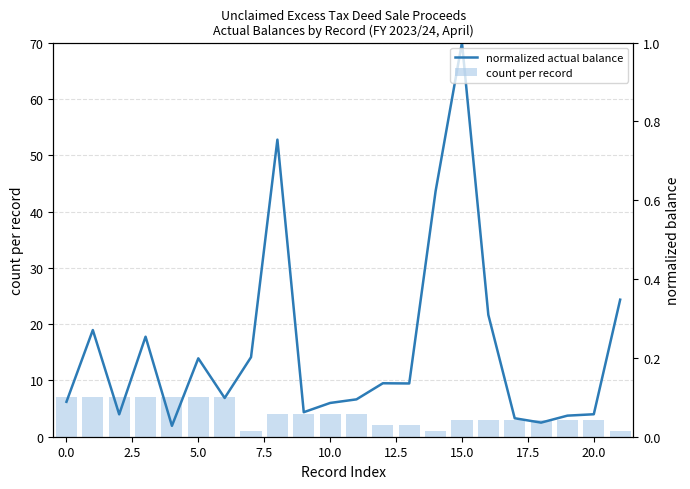

What are all the series names shown in the legend?

count per record, normalized actual balance